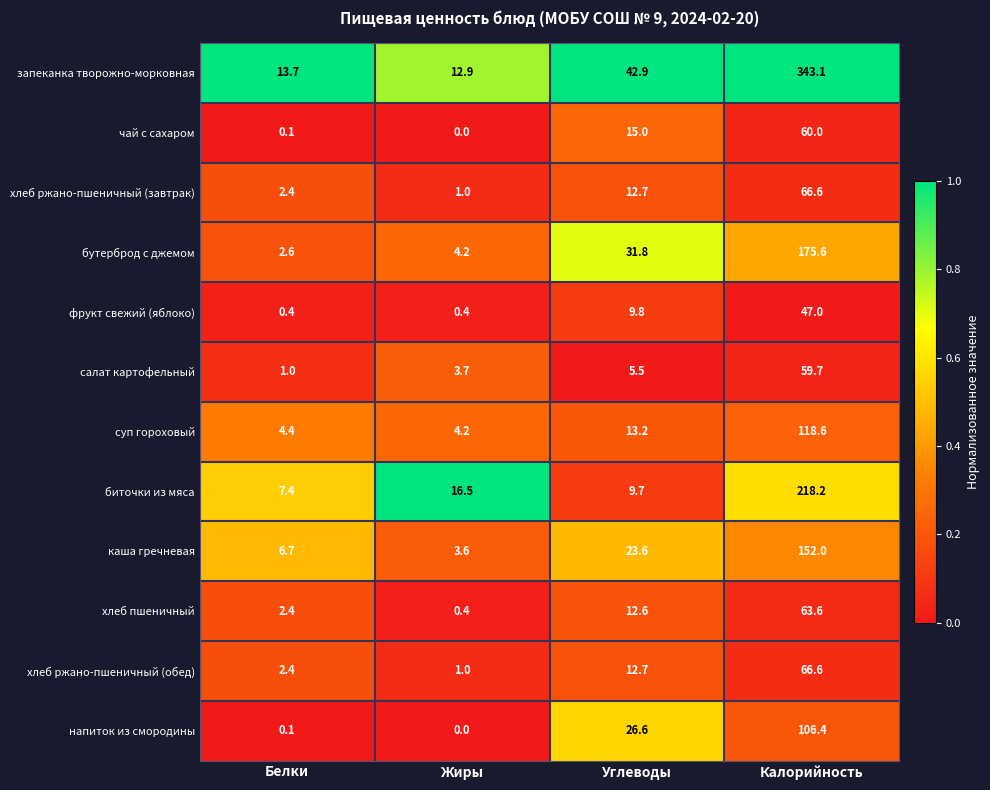

What is the difference between the second highest and second lowest values in the суп гороховый series?

8.8